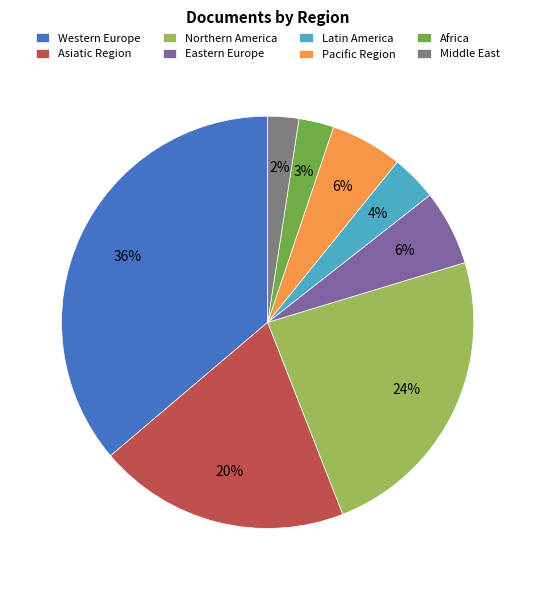

How many slices are in this pie chart?

8